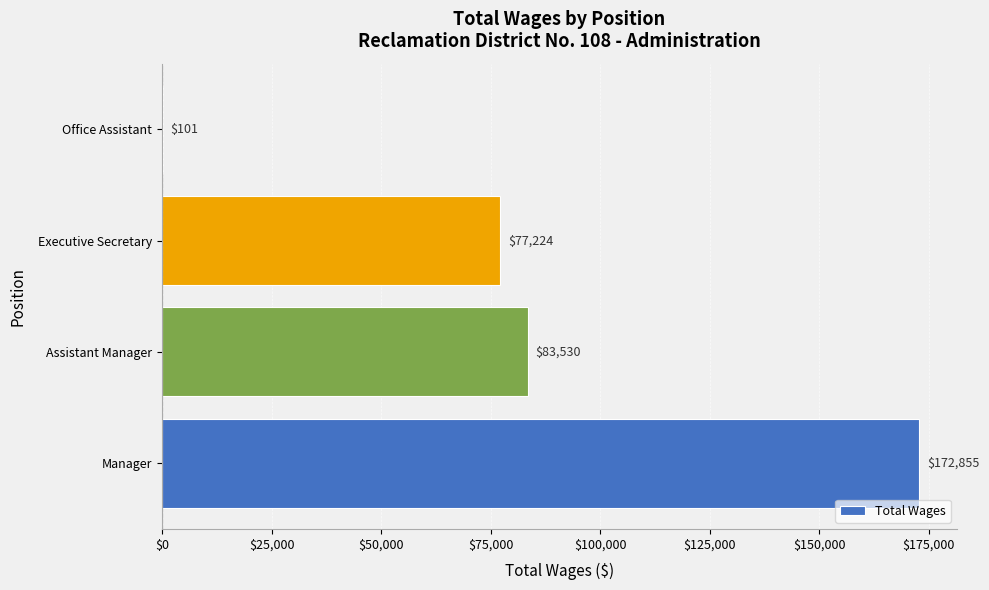

What is the average value?

83428